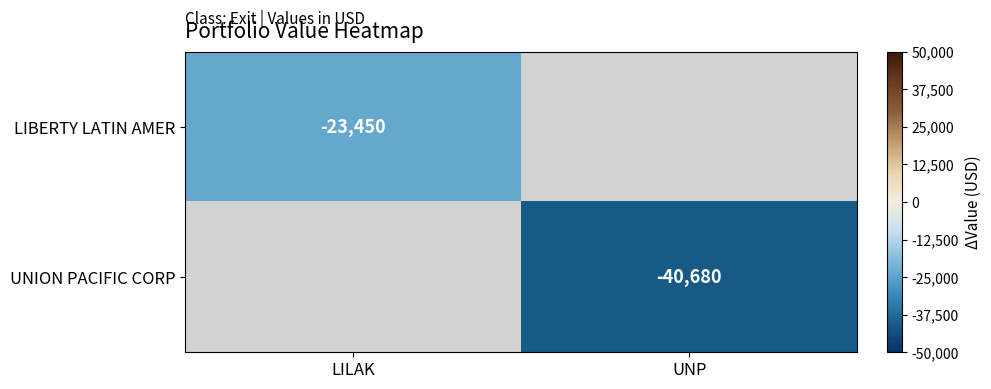

Count the number of data series in this chart.

2